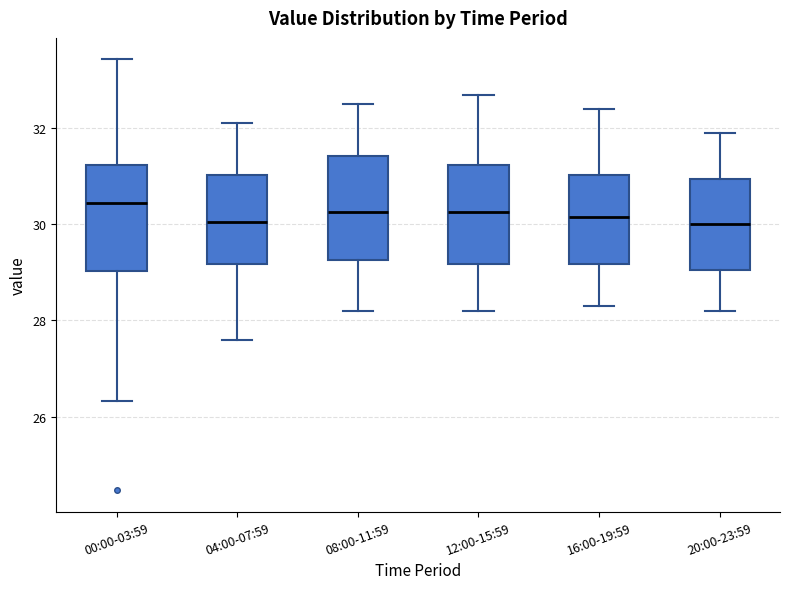

Where does the median line of the box for 12:00-15:59 sit on the y-axis? The values are not printed on the chart, so give them approximately, as read against the axis.

30.2